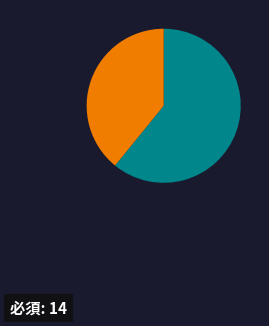

Is there any slice that represents more than half of the pie?

Yes